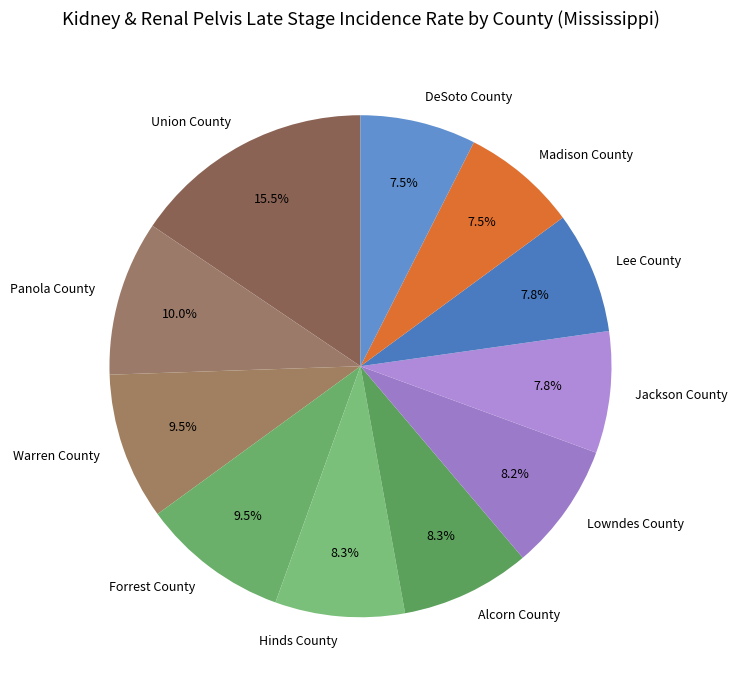

Is Lee County the majority of the pie?

No